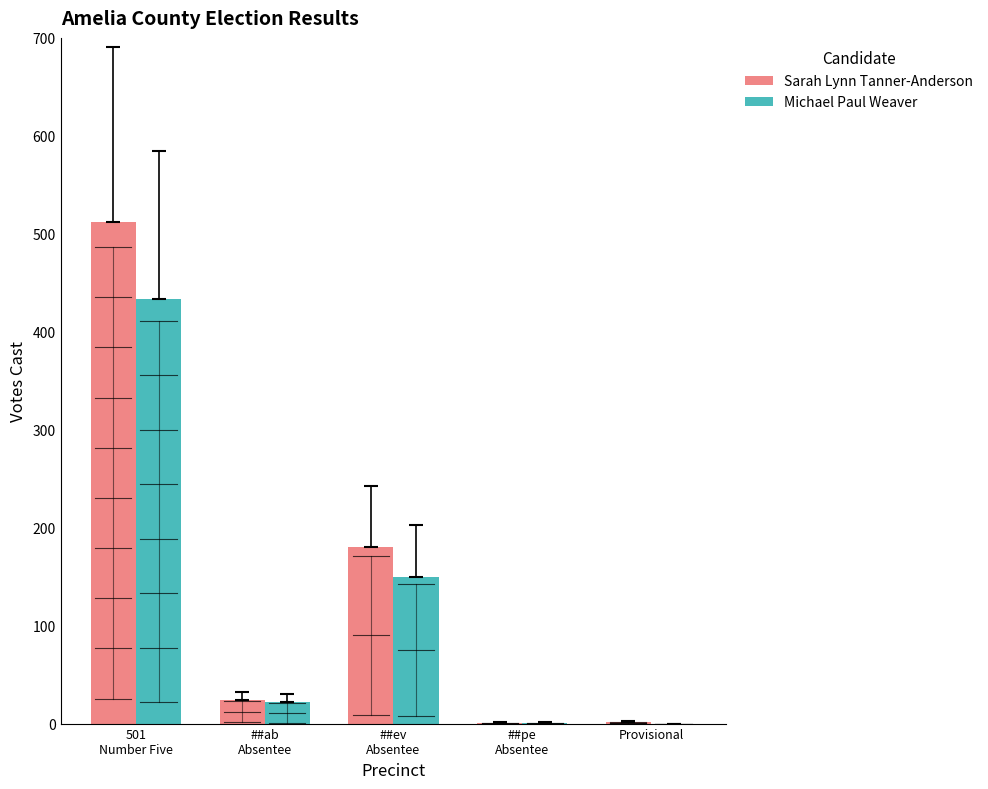

Is the value of Sarah Lynn Tanner-Anderson at Provisional greater than the value of Michael Paul Weaver at ##ev
Absentee?

No